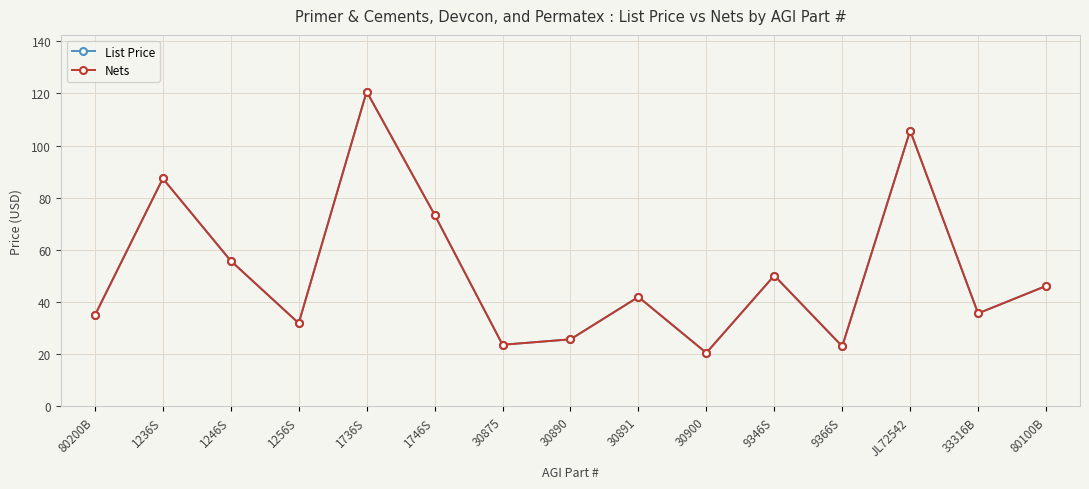

Rank the series by their maximum value, from highest to lowest.

List Price, Nets